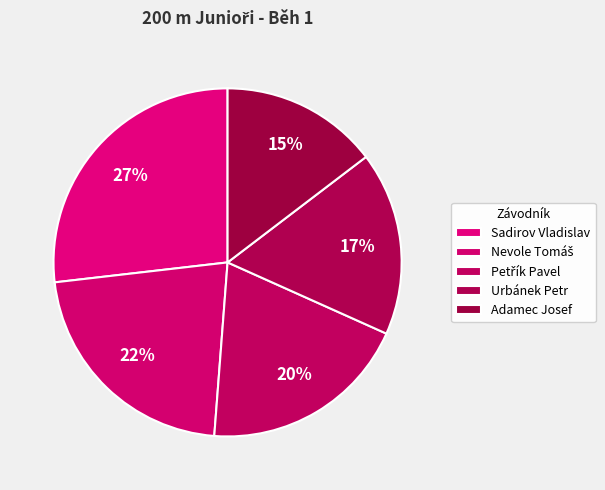

How many slices are in this pie chart?

5